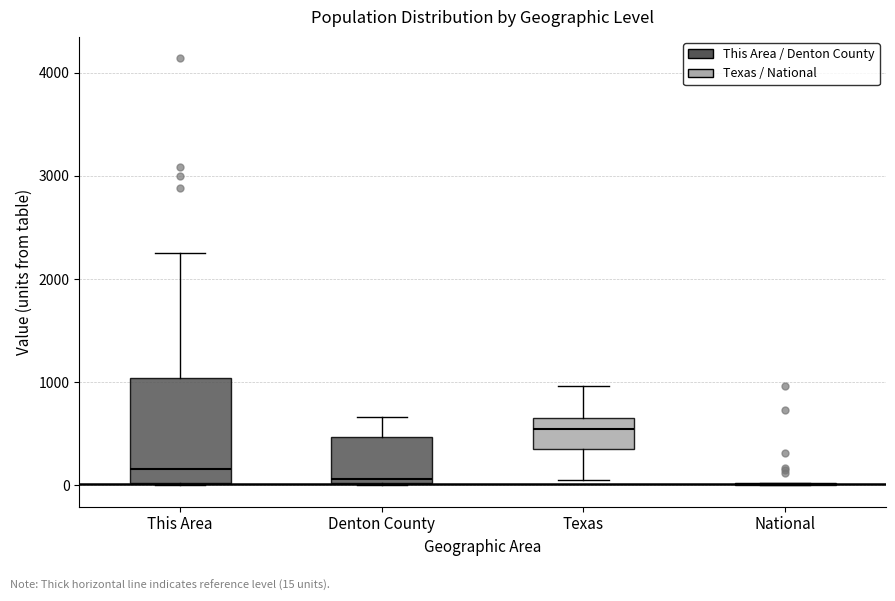

Reading left to right, read every box against the y-axis: the position of its median line, the range the box covers, and the ends of its whiskers. The values are not printed on the chart, so give them approximately, as read against the axis.

This Area: median 200, box 0 to 1000, whiskers 0 to 2200
Denton County: median 100, box 0 to 500, whiskers 0 to 700
Texas: median 500, box 400 to 700, whiskers 100 to 1000
National: box collapsed to a line at 0, whiskers 0 to 0